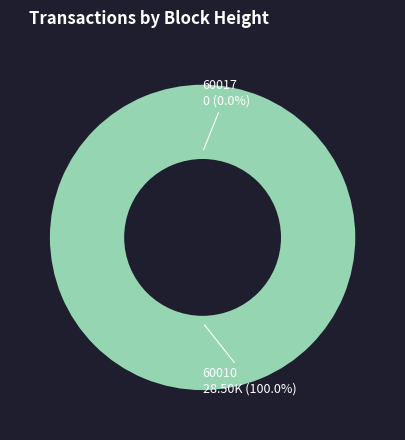

What is the total percentage of 60010 and 60017?

100.0%